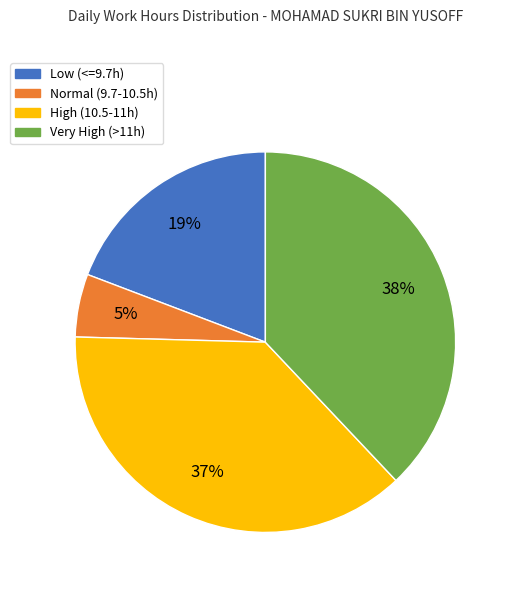

The Normal (9.7-10.5h) slice represents 1% of the pie. True or false?

False